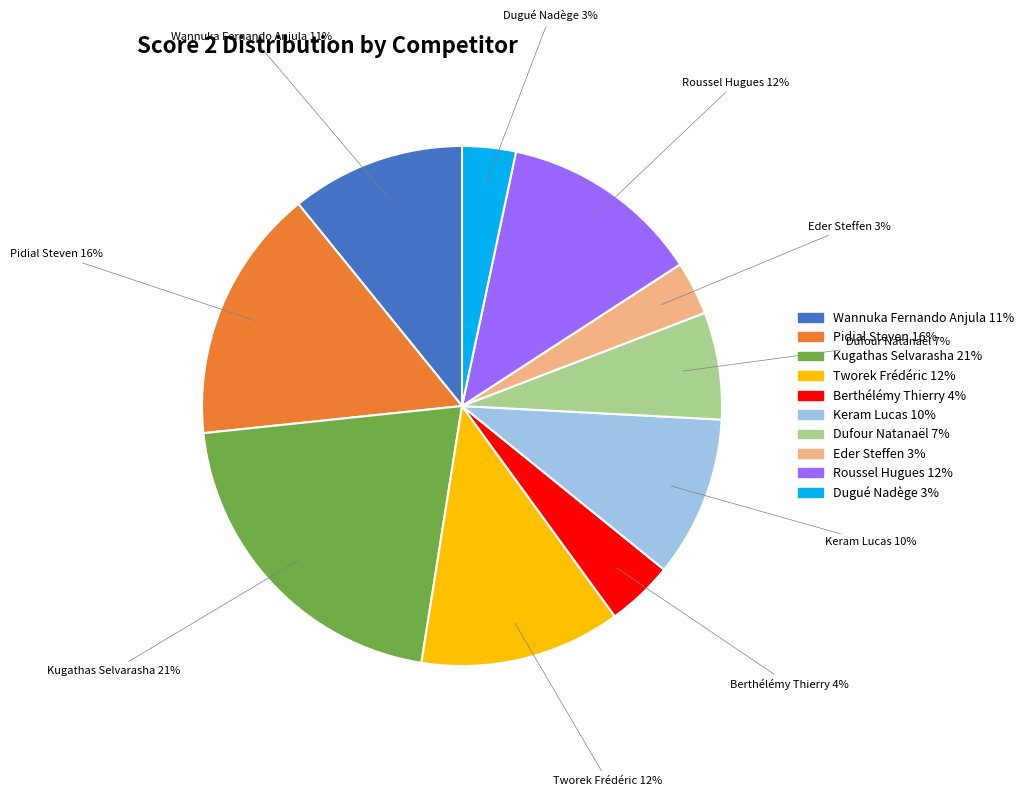

Count the number of slices in the pie.

10